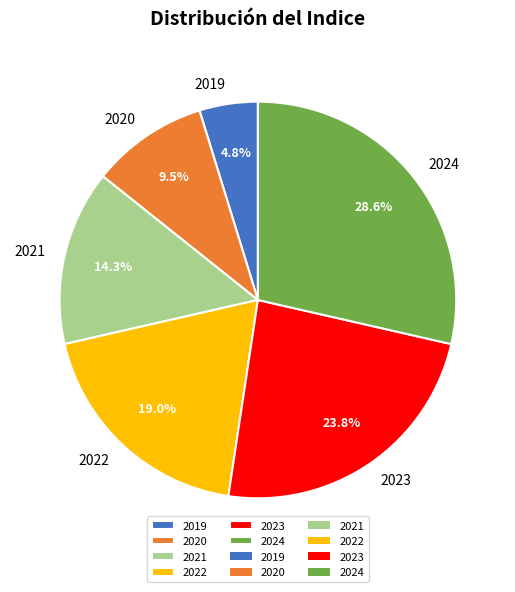

Combined, do 2021 and 2024 account for over 50%?

No